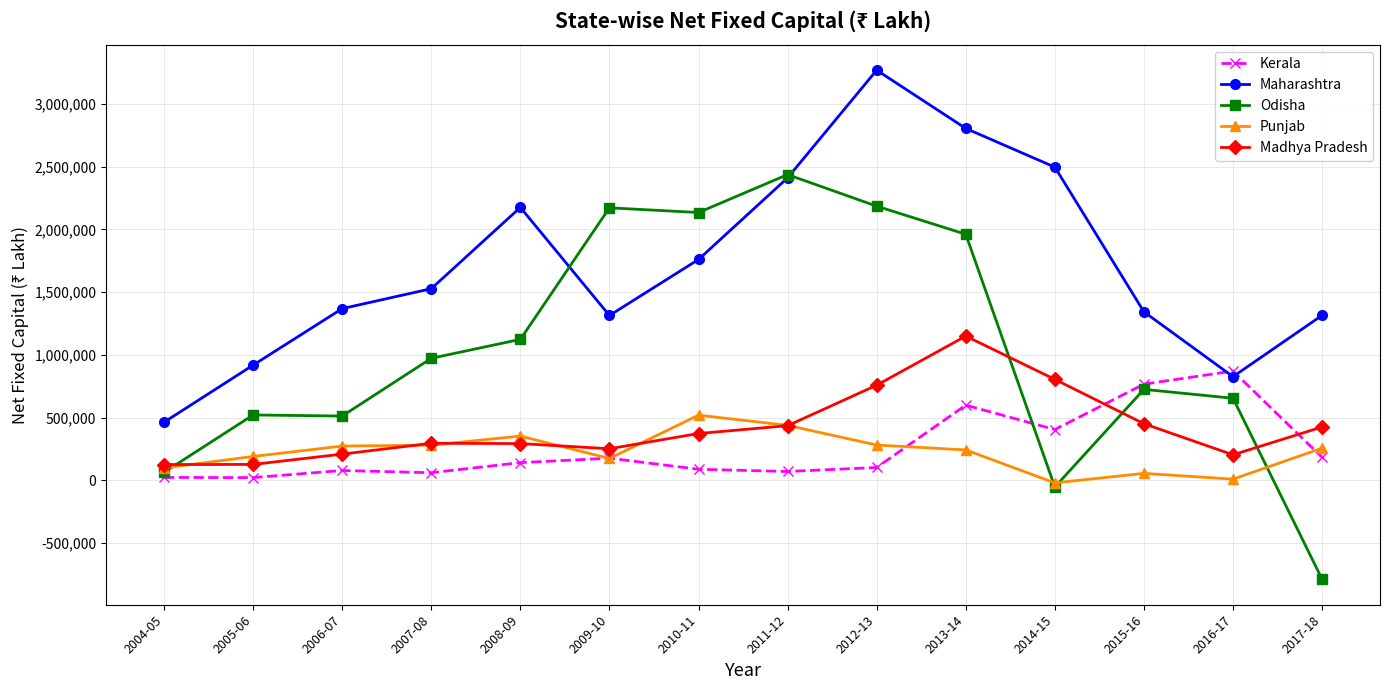

Which series changed the most between 2004-05 and 2014-15?

Maharashtra